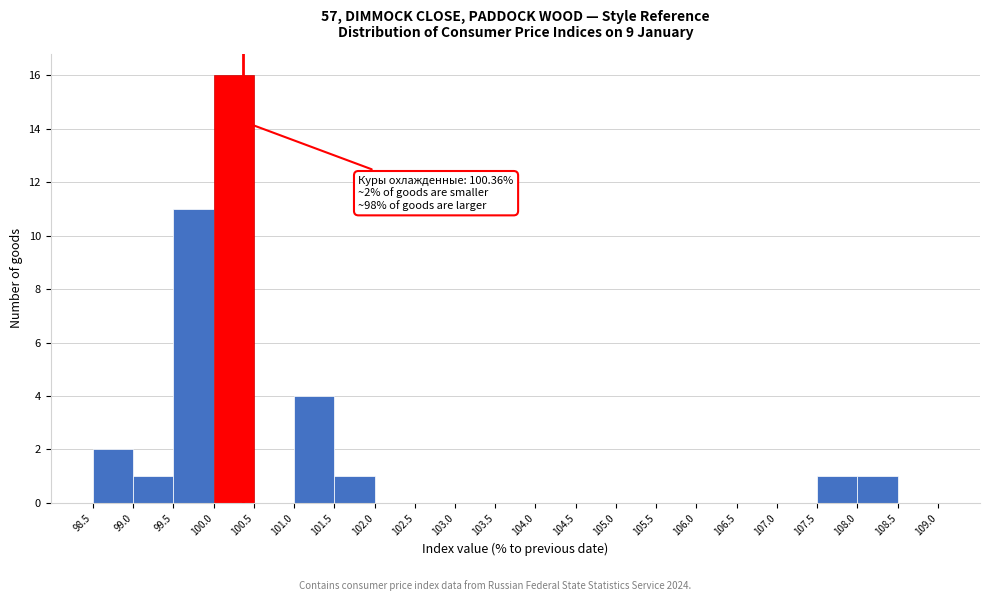

Which range on the x-axis has the tallest bar?

100.0 to 100.5